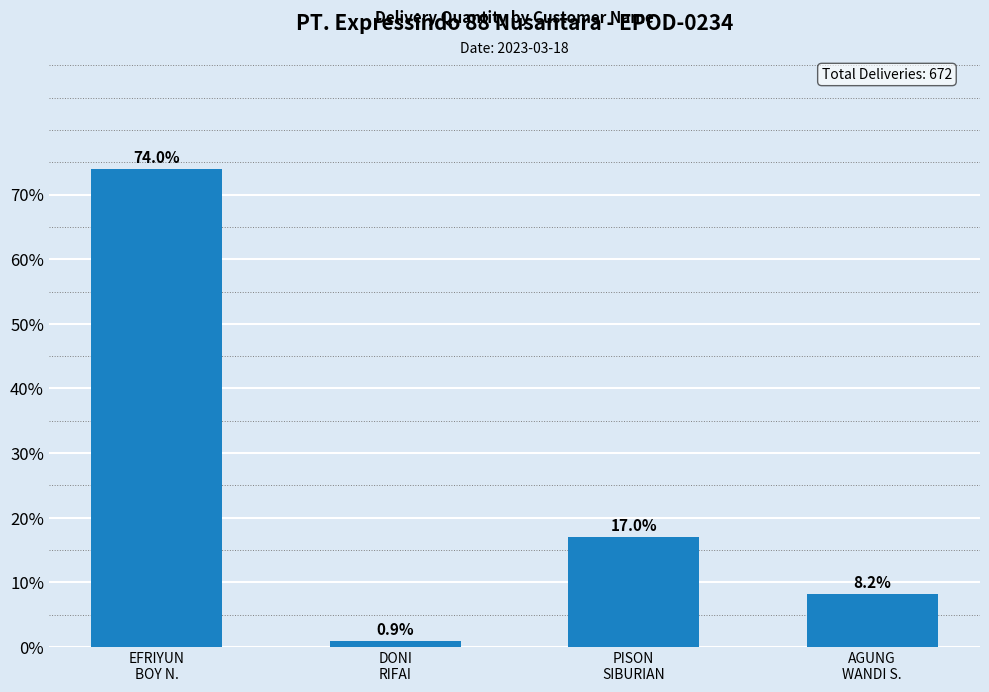

At which label does the data first exceed 16?

EFRIYUN
BOY N.